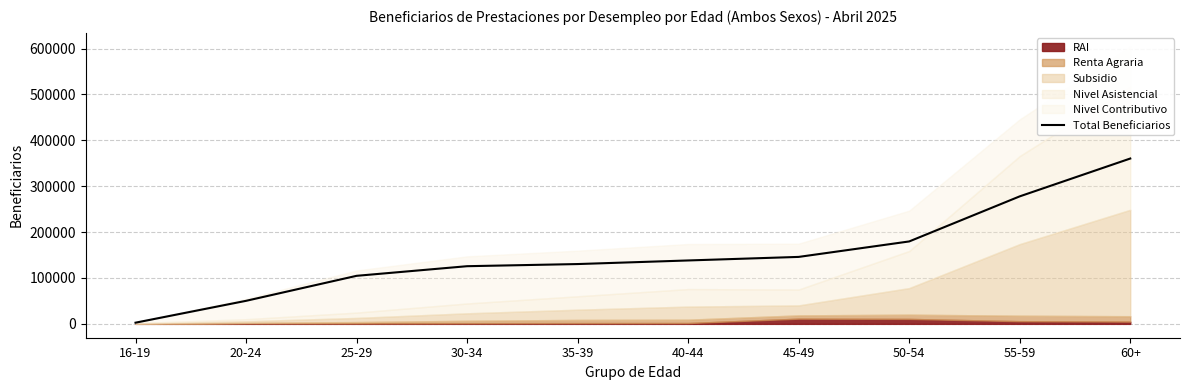

Reading left to right, transcribe all the data shown in this chart.

2573	50204	104708	125679	130352	138188	145931	179644	277890	360344